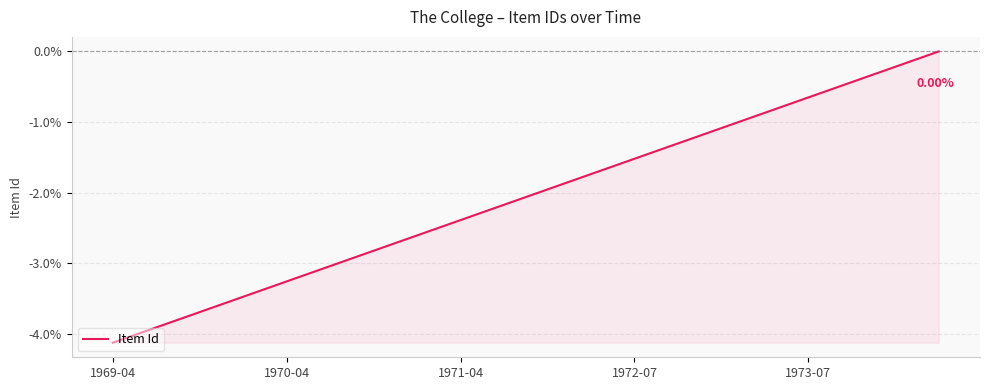

What is the difference between the maximum and minimum values?

4.1